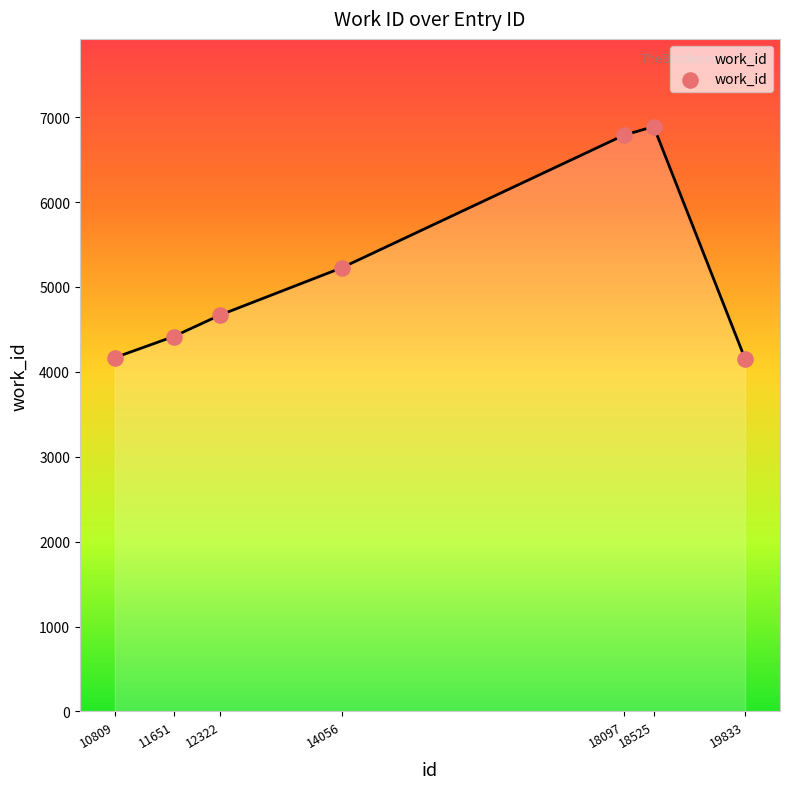

Approximately how many times larger is the value at 18525 compared to 14056?

1.3